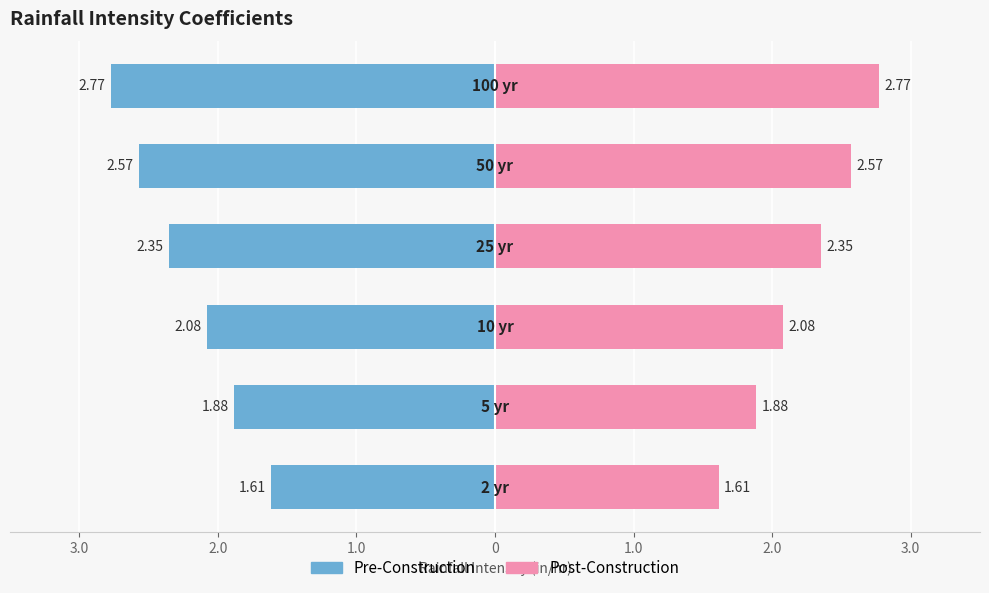

Reading left to right, what are all the values shown in this chart?

Pre-Construction: -1.6	-1.9	-2.1	-2.4	-2.6	-2.8
Post-Construction: 1.6	1.9	2.1	2.4	2.6	2.8